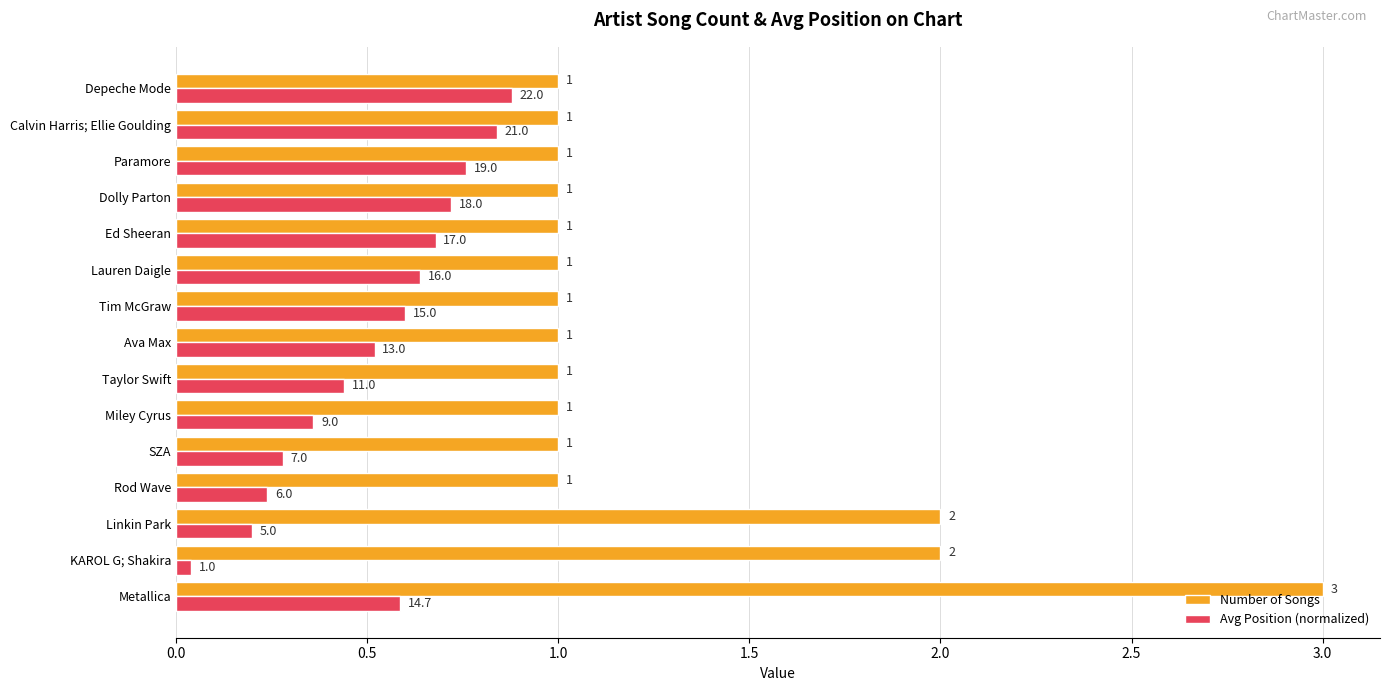

Which category has the lowest value across all series?

KAROL G; Shakira